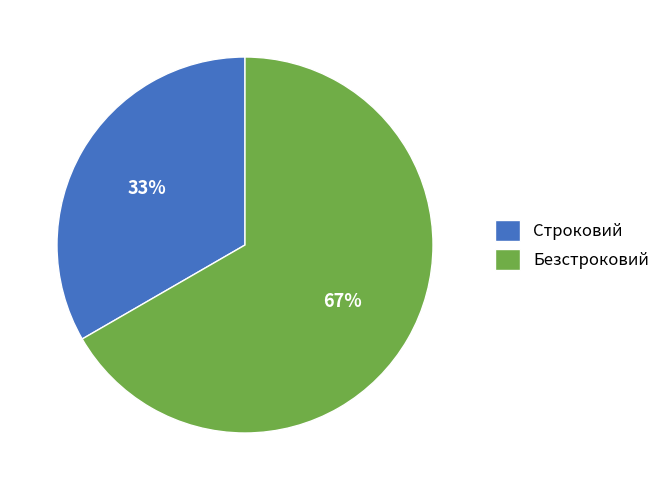

Do Строковий and Безстроковий together represent more than half of the pie?

Yes